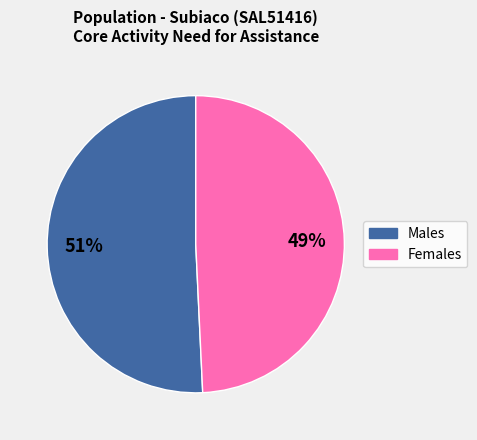

To the nearest percent, what portion does Females represent?

49%